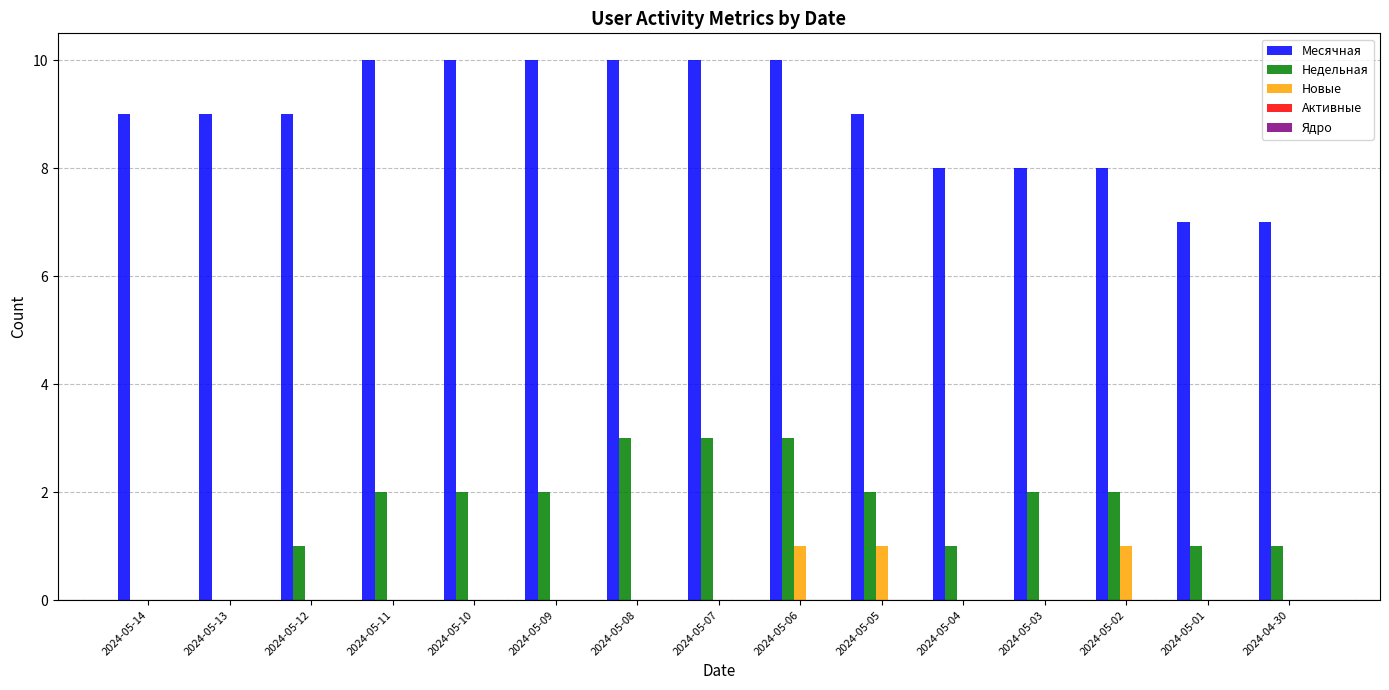

What is the total value across all series at 2024-05-03?

10